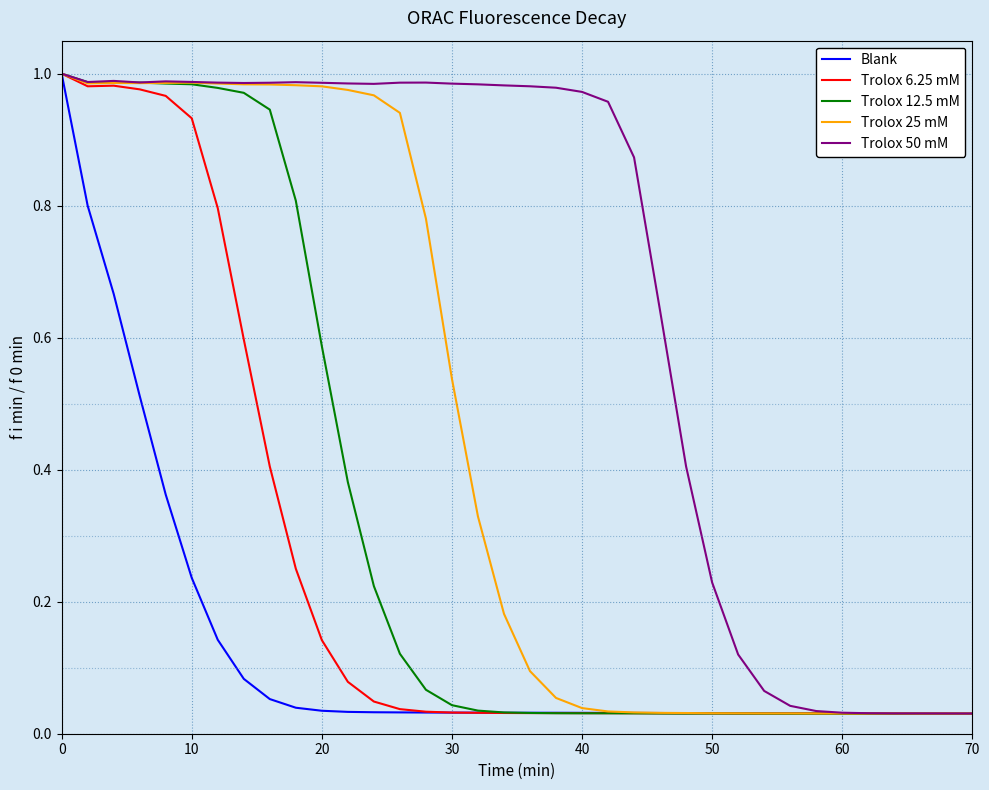

What are all the series names shown in the legend?

Blank, Trolox 6.25 mM, Trolox 12.5 mM, Trolox 25 mM, Trolox 50 mM